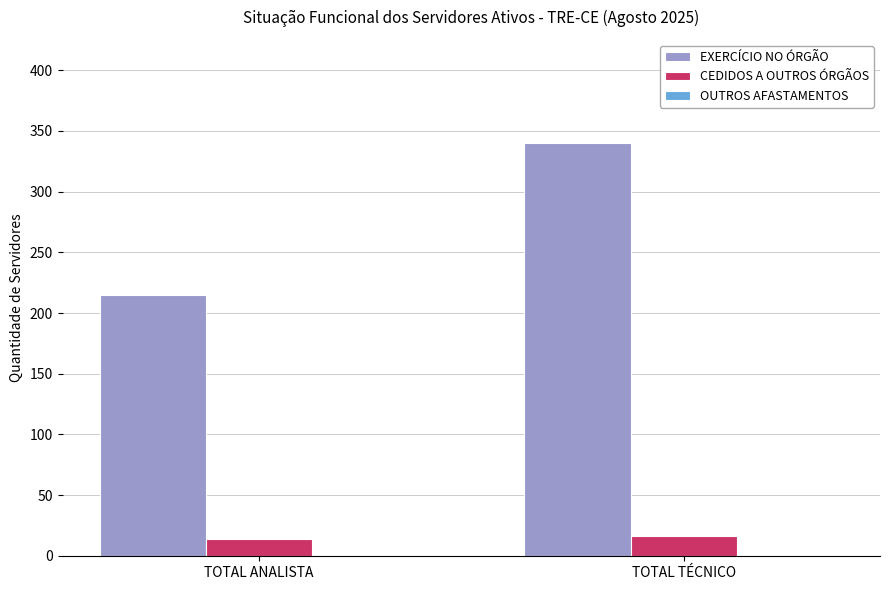

True or false: EXERCÍCIO NO ÓRGÃO has a value of 120 at TOTAL ANALISTA.

False